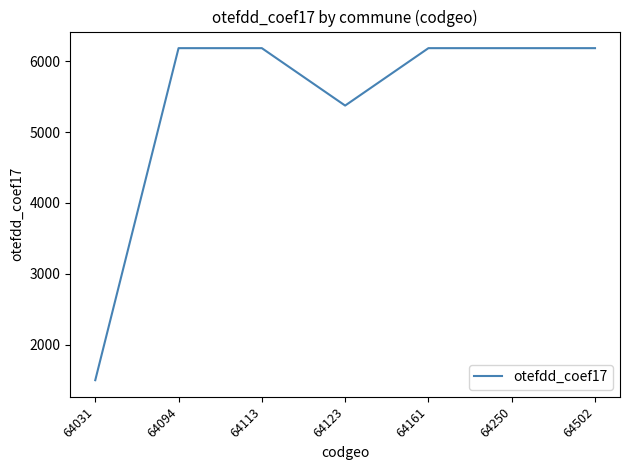

Reading right to left, list all the values displayed in this chart.

6184	6184	6184	5374	6184	6184	1500